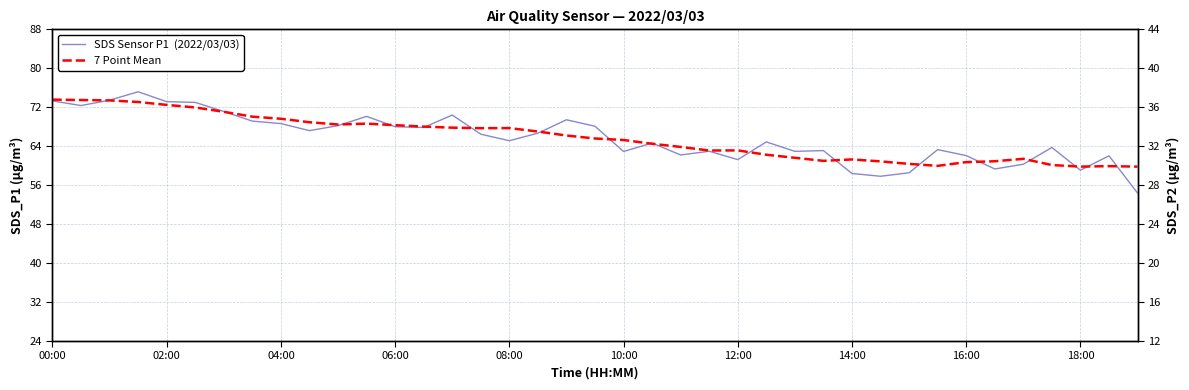

Between 14:00 and 19, which is larger?

14:00